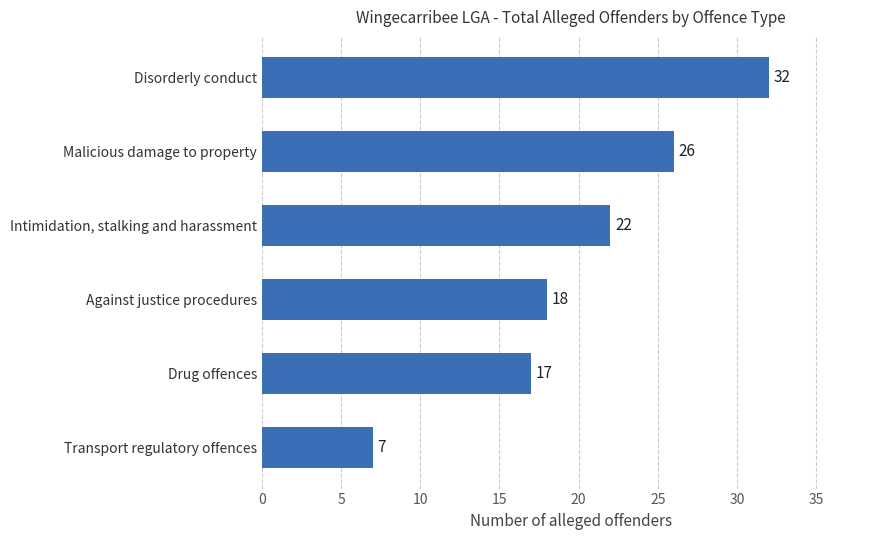

Rank the categories by value from highest to lowest.

Disorderly conduct, Malicious damage to property, Intimidation, stalking and harassment, Against justice procedures, Drug offences, Transport regulatory offences